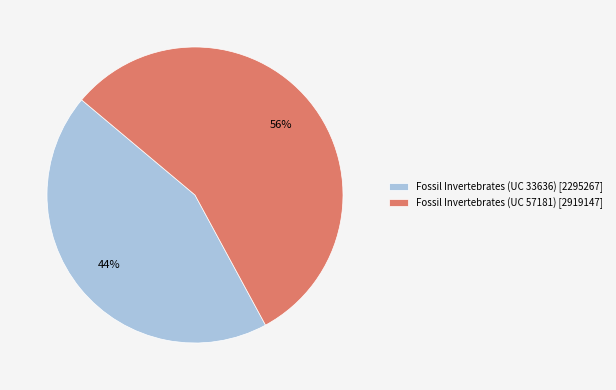

Count the number of slices in the pie.

2